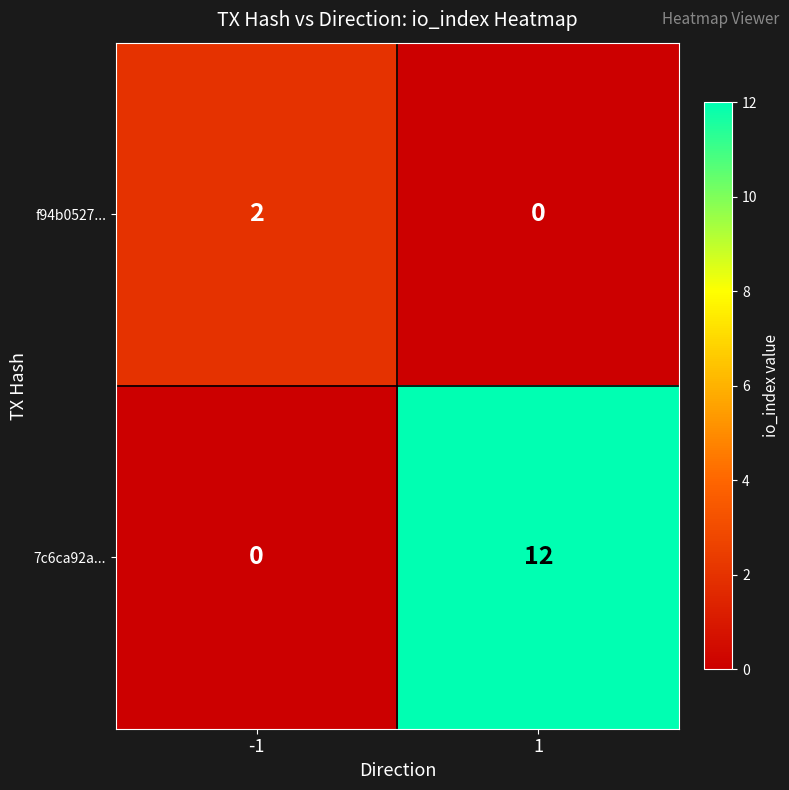

Between -1 and 1, which series saw the biggest shift?

7c6ca92a...